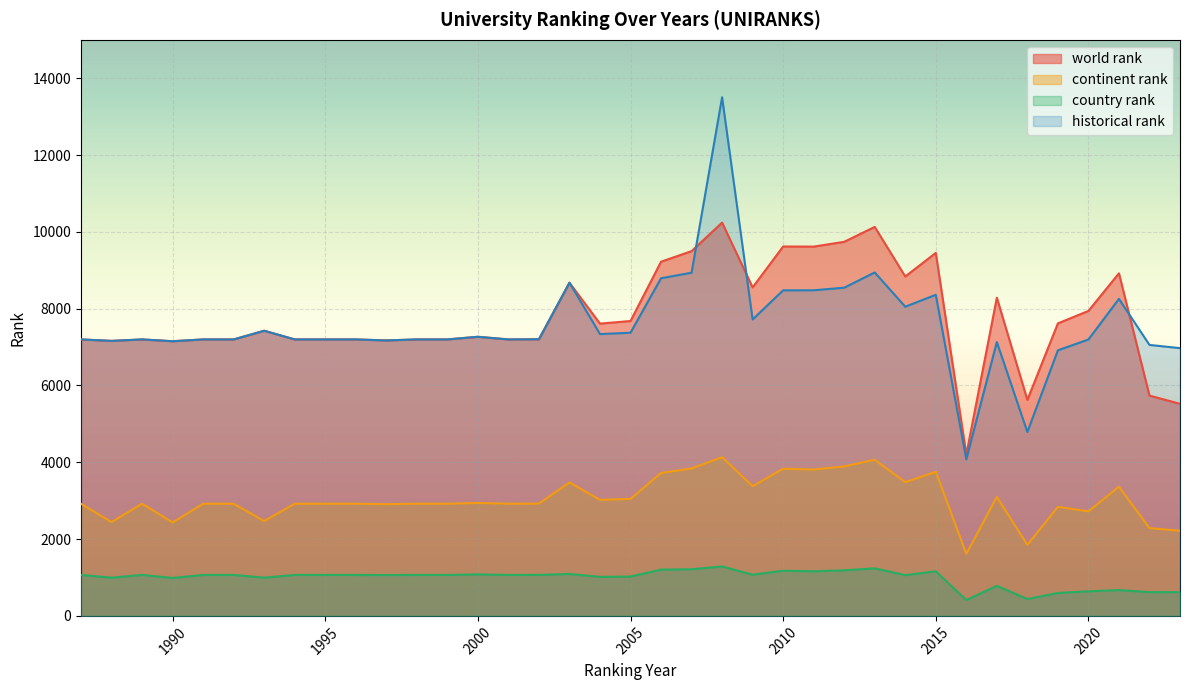

Reading right to left, transcribe all the data shown in this chart.

world rank: 5523	5736	8921	7941	7617	5625	8286	4203	9452	8838	10129	9741	9616	9619	8554	10241	9498	9223	7679	7611	8676	7204	7199	7268	7199	7199	7173	7199	7199	7199	7425	7199	7199	7152	7199	7161	7199
continent rank: 2218	2286	3364	2722	2840	1849	3099	1616	3753	3482	4066	3892	3811	3832	3379	4133	3840	3721	3046	3022	3475	2924	2921	2940	2921	2921	2910	2921	2921	2921	2470	2921	2921	2434	2921	2444	2920
country rank: 618	619	673	640	597	439	783	414	1161	1061	1238	1187	1163	1175	1073	1288	1214	1205	1025	1016	1092	1067	1066	1080	1066	1066	1063	1066	1066	1066	996	1066	1066	988	1066	996	1066
historical rank: 6972	7056	8255	7197	6916	4789	7131	4078	8361	8051	8943	8546	8479	8478	7719	13505	8937	8792	7374	7338	8676	7204	7199	7268	7199	7199	7173	7199	7199	7199	7425	7199	7199	7152	7199	7161	7199